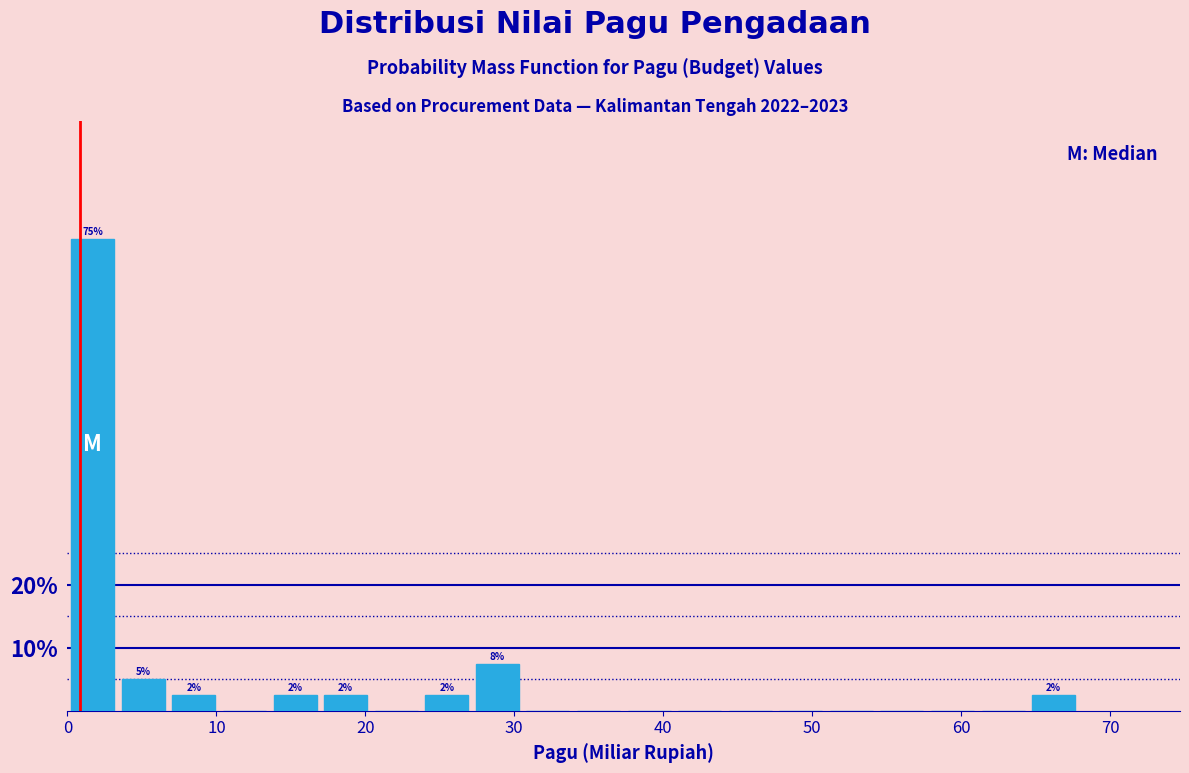

Around what value on the x-axis is the tallest bar? Give the approximate position of its centre, as read against the axis.

2